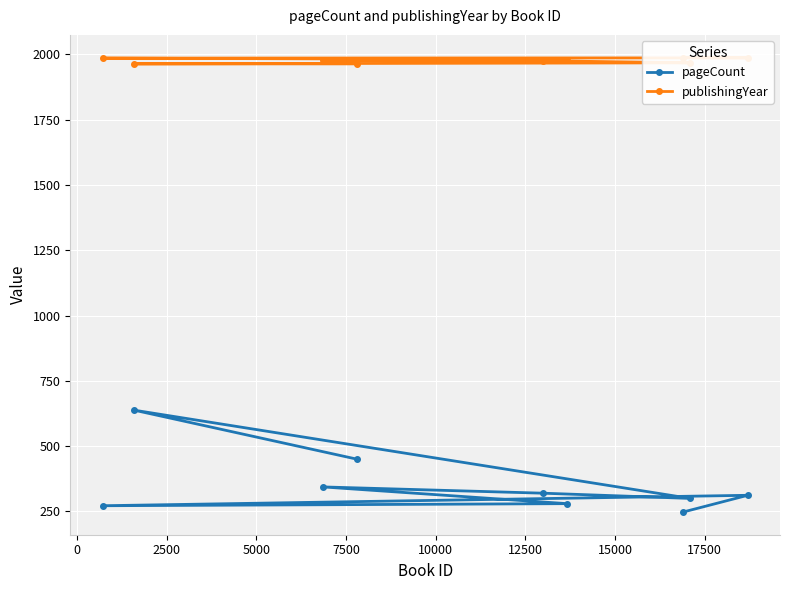

What is the spread (max minus min) of values at 0?

1675